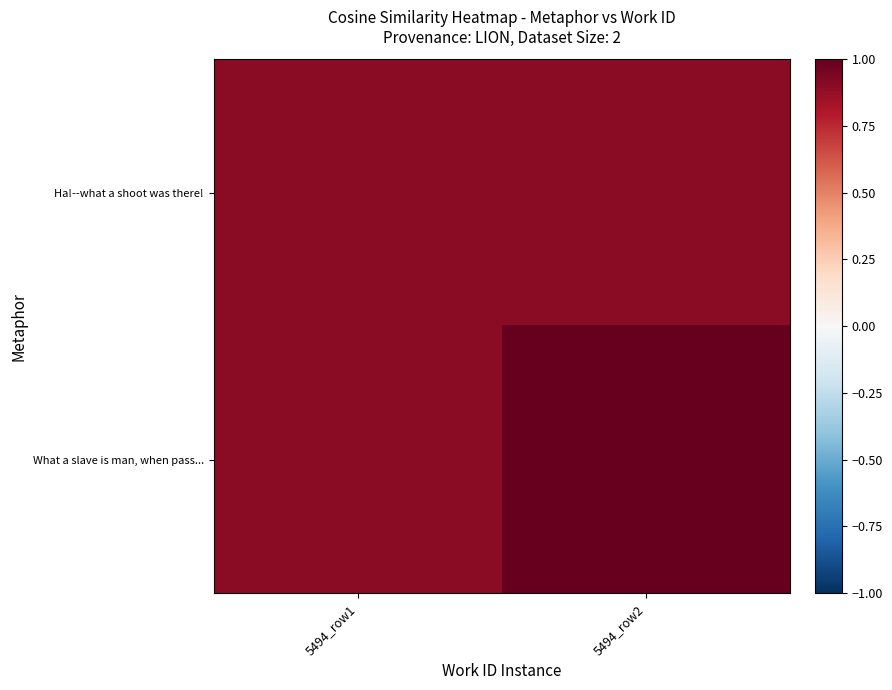

Which has a higher value, 5494_row1 or 5494_row2?

5494_row1